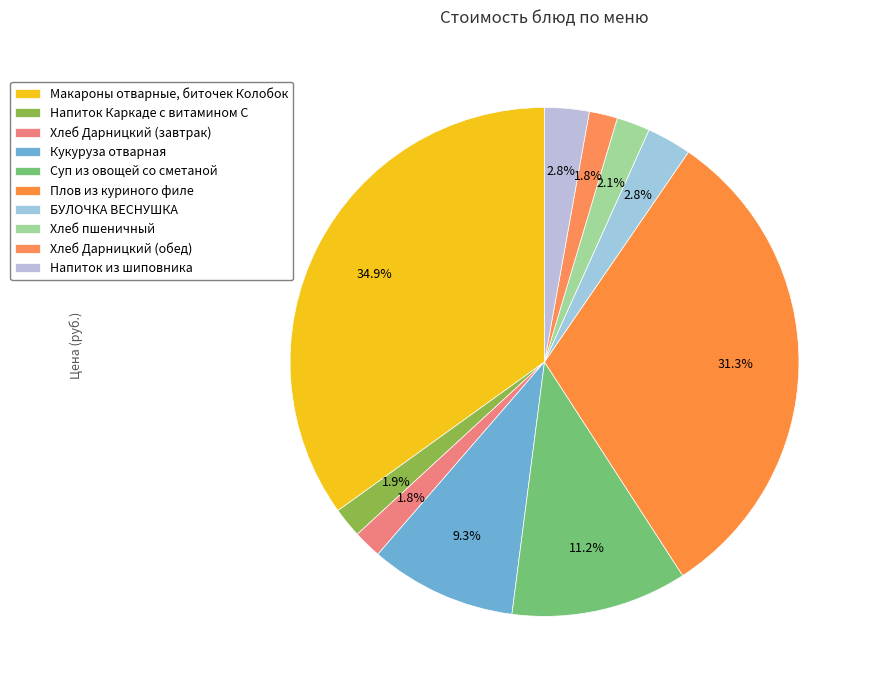

To the nearest percent, what is the average slice percentage?

10%